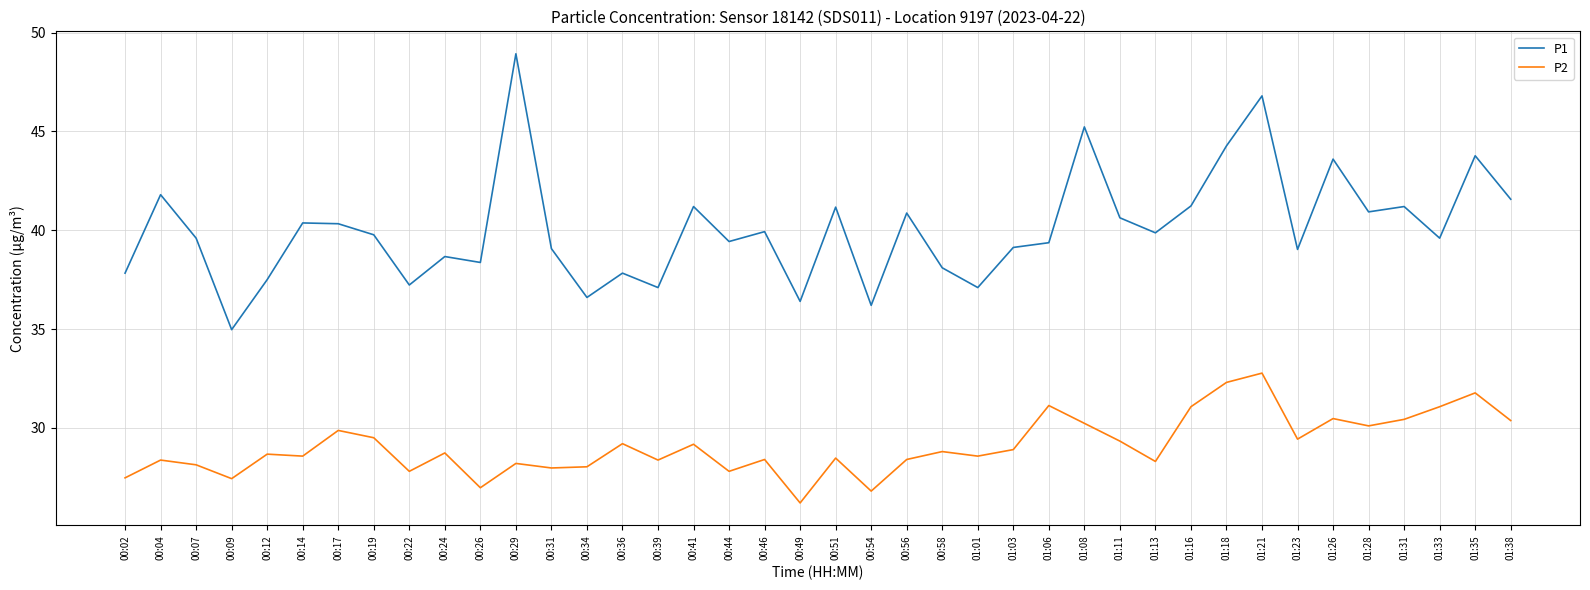

Read the P2 value at 00:34.

28.0